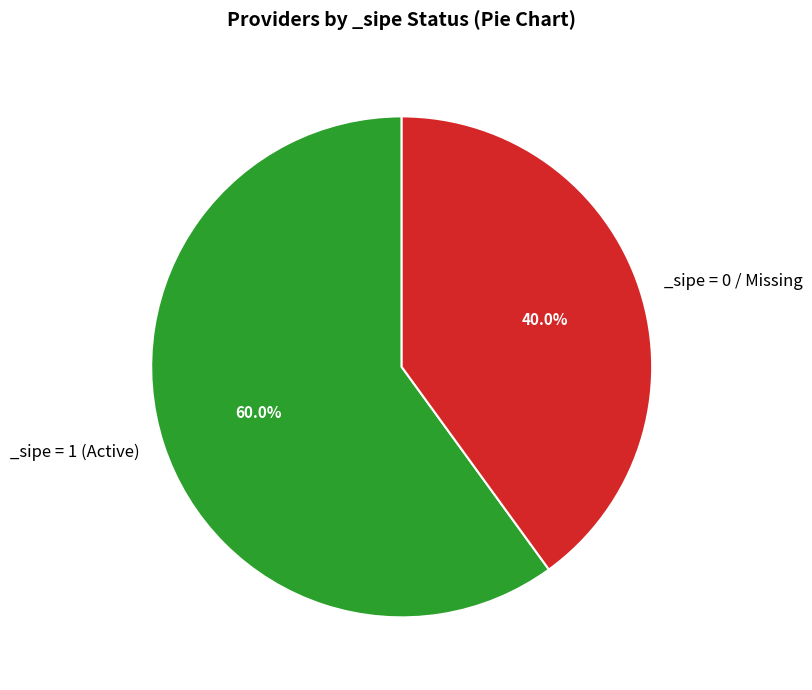

Is there a majority slice in this chart?

Yes